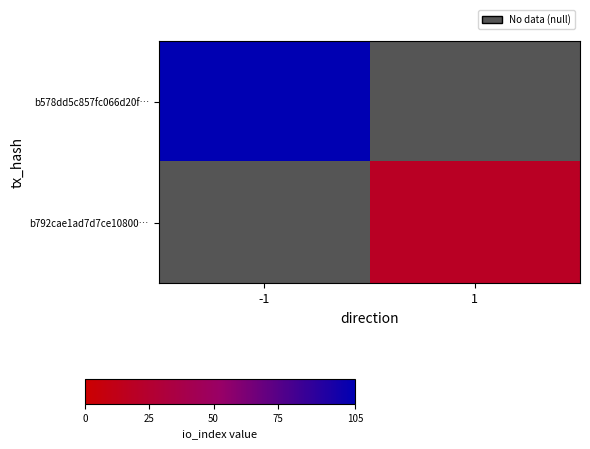

What is the lowest value of the b578dd5c857fc066d20f… series?

105.0